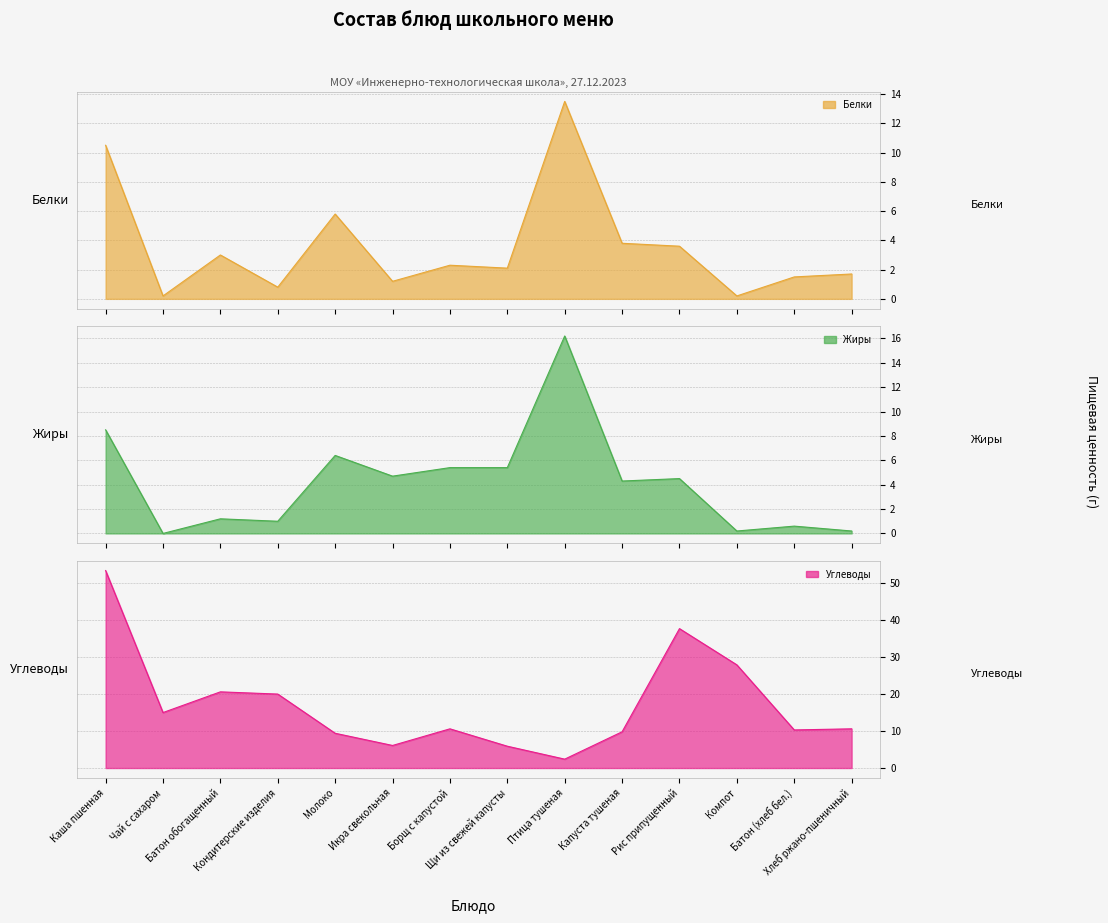

What is the total value across all series at Кондитерские изделия?

21.8